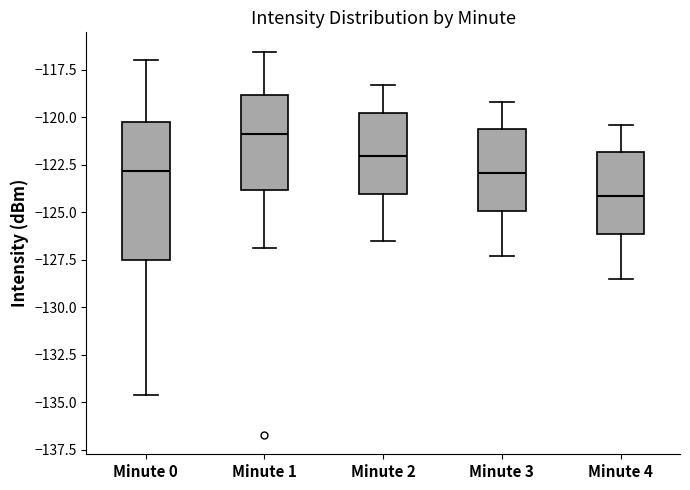

Reading left to right, read every box against the y-axis: the position of its median line, the range the box covers, and the ends of its whiskers. The values are not printed on the chart, so give them approximately, as read against the axis.

Minute 0: median -123.0, box -127.5 to -120.5, whiskers -134.5 to -117.0
Minute 1: median -121.0, box -124.0 to -119.0, whiskers -127.0 to -116.5
Minute 2: median -122.0, box -124.0 to -120.0, whiskers -126.5 to -118.5
Minute 3: median -123.0, box -125.0 to -120.5, whiskers -127.5 to -119.0
Minute 4: median -124.0, box -126.0 to -122.0, whiskers -128.5 to -120.5